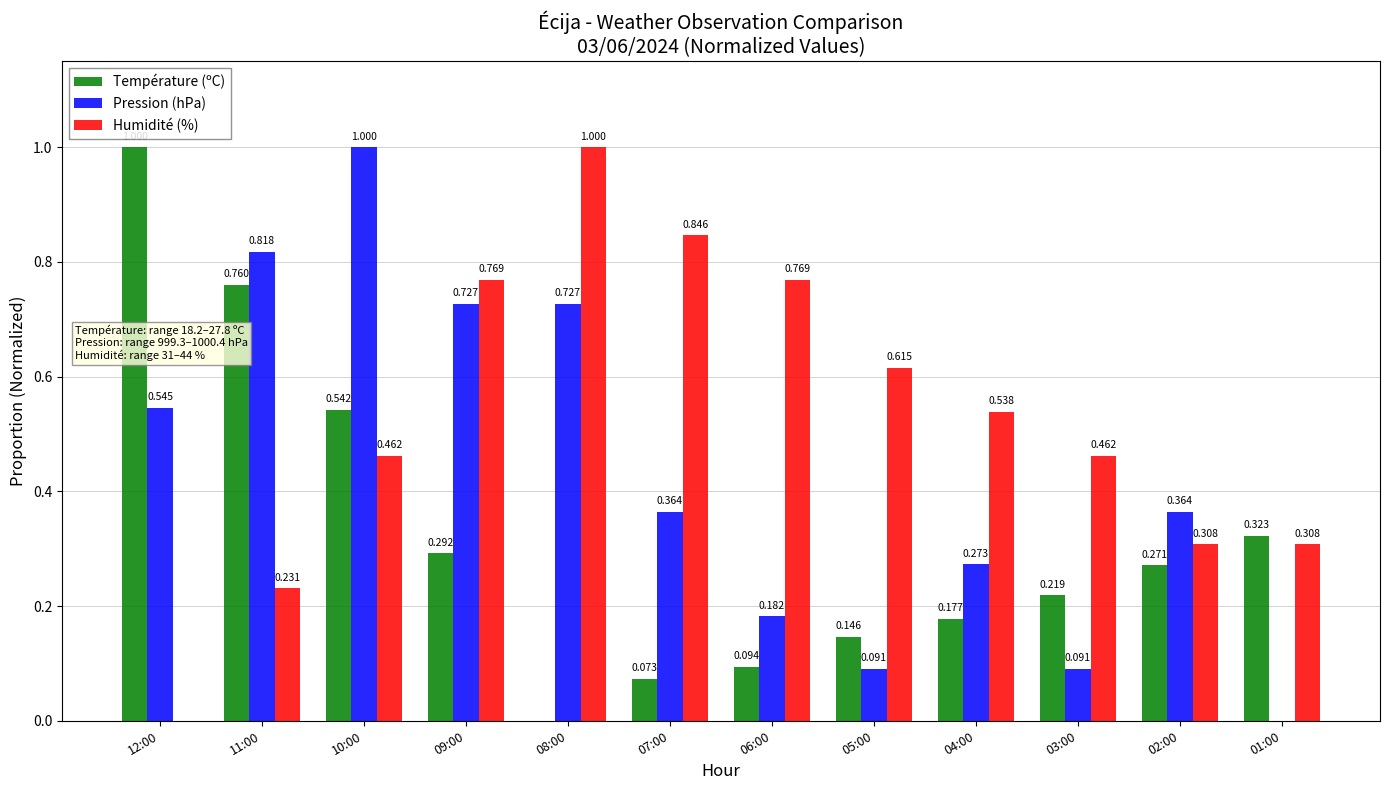

Which series changed the most between 07:00 and 05:00?

Pression (hPa)